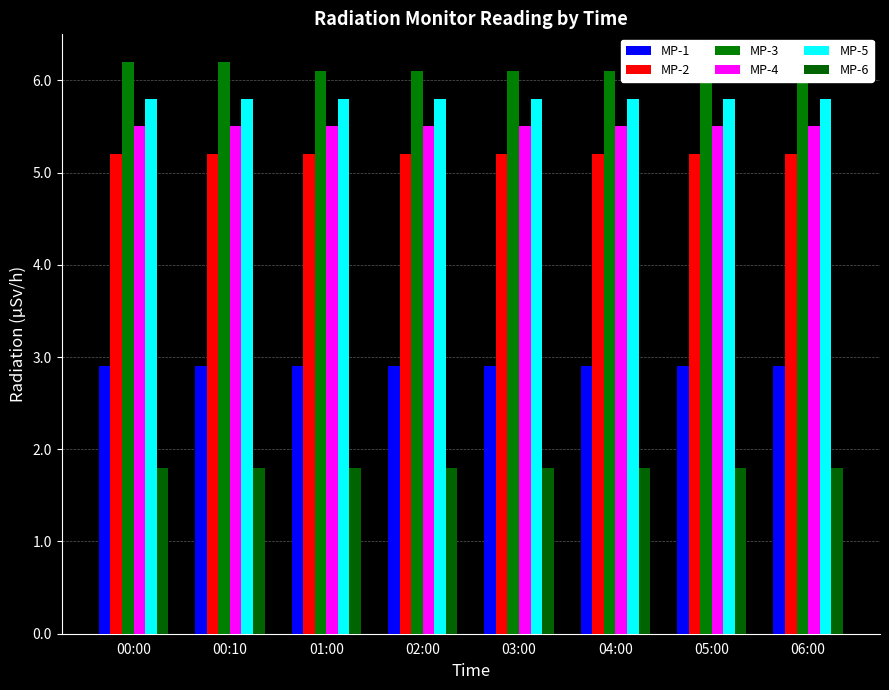

Is it true that MP-6 equals 2.6 at 01:00?

False